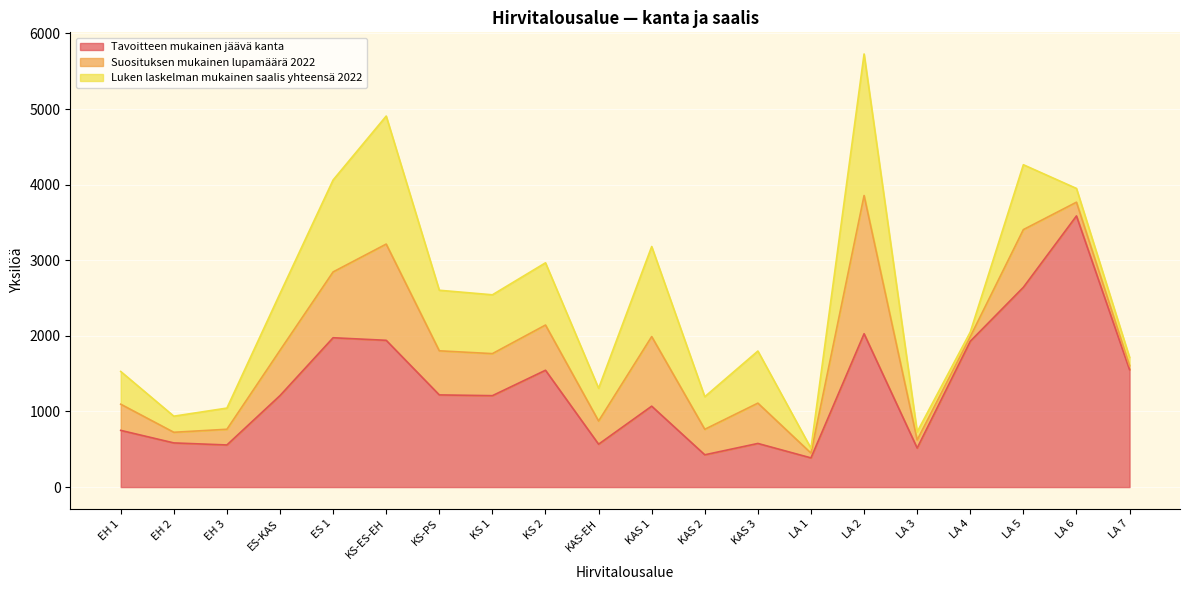

Where does the Suosituksen mukainen lupamäärä 2022 series first go above 533?

ES-KAS